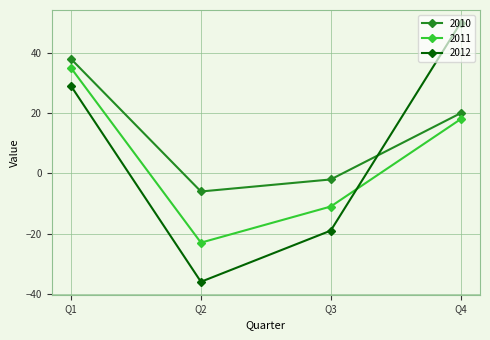

Is the value of 2012 at Q1 greater than the value of 2010 at Q2?

Yes